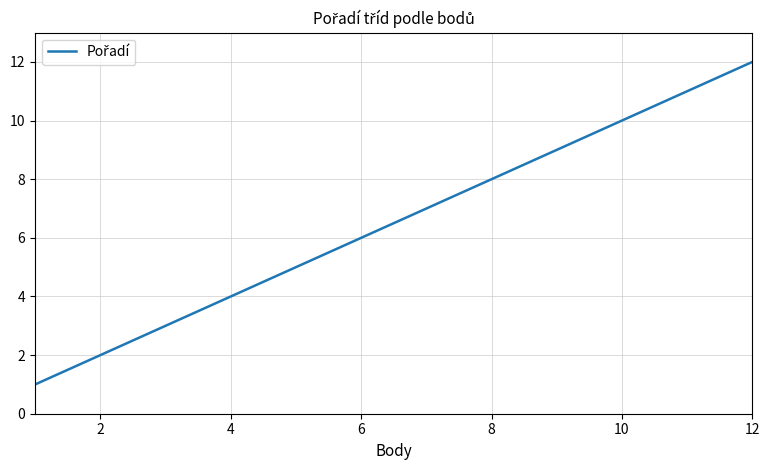

What is the maximum value shown in the chart?

12